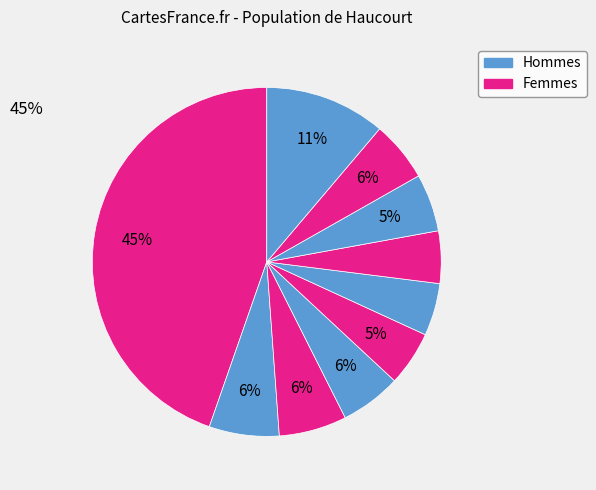

Count the number of slices in the pie.

10